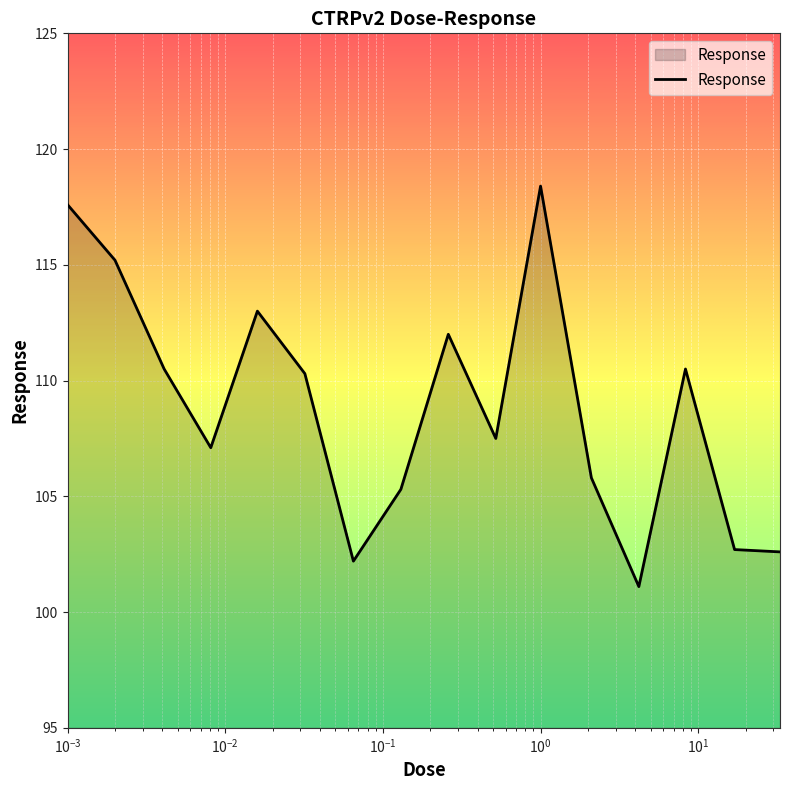

What is the greatest value displayed?

118.4